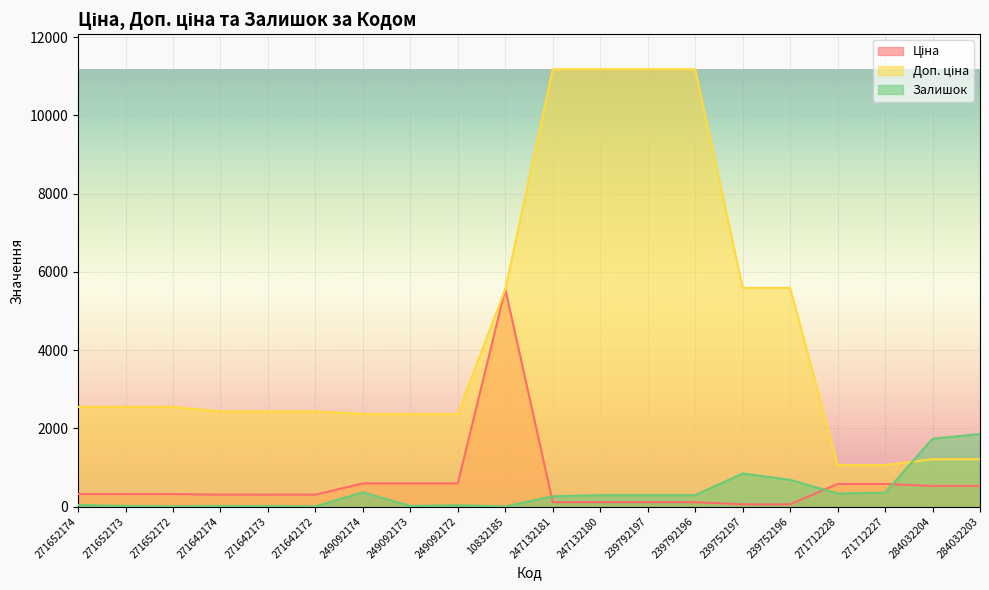

Where do Ціна and Залишок first cross each other?

10832185 and 247132181